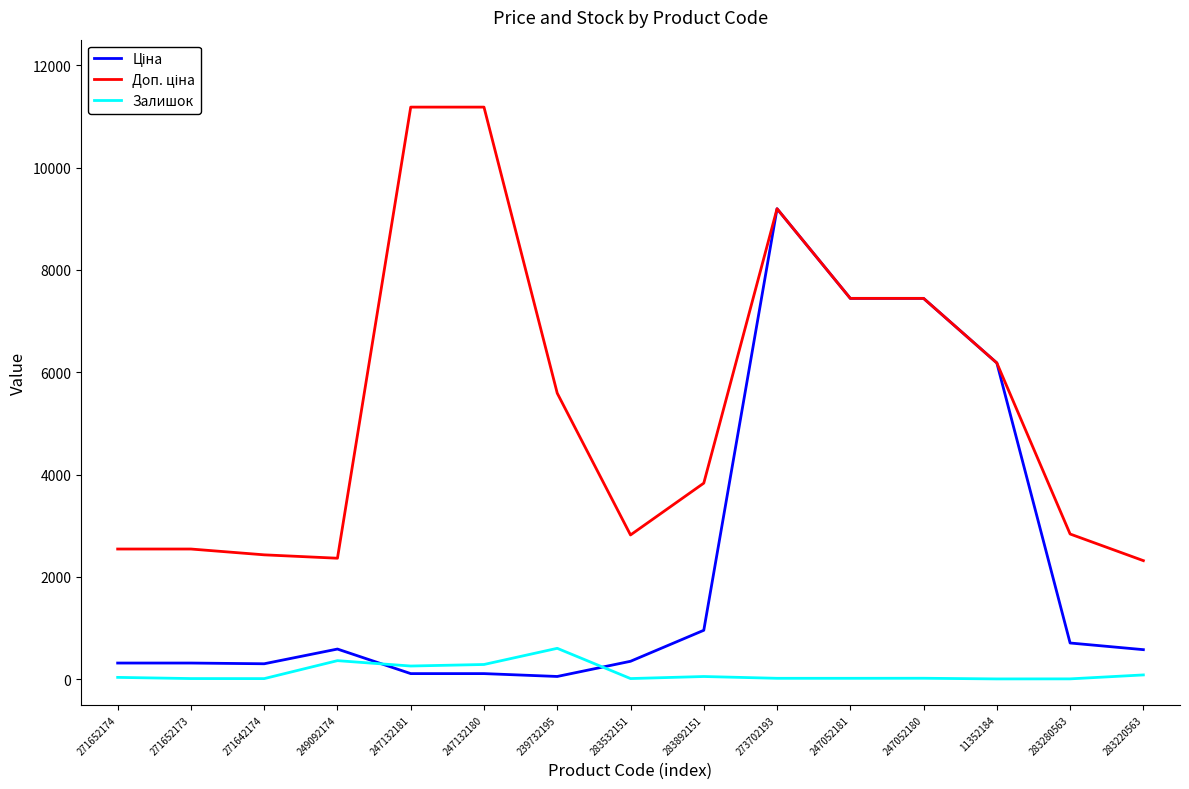

What position from the right is 239732195?

9